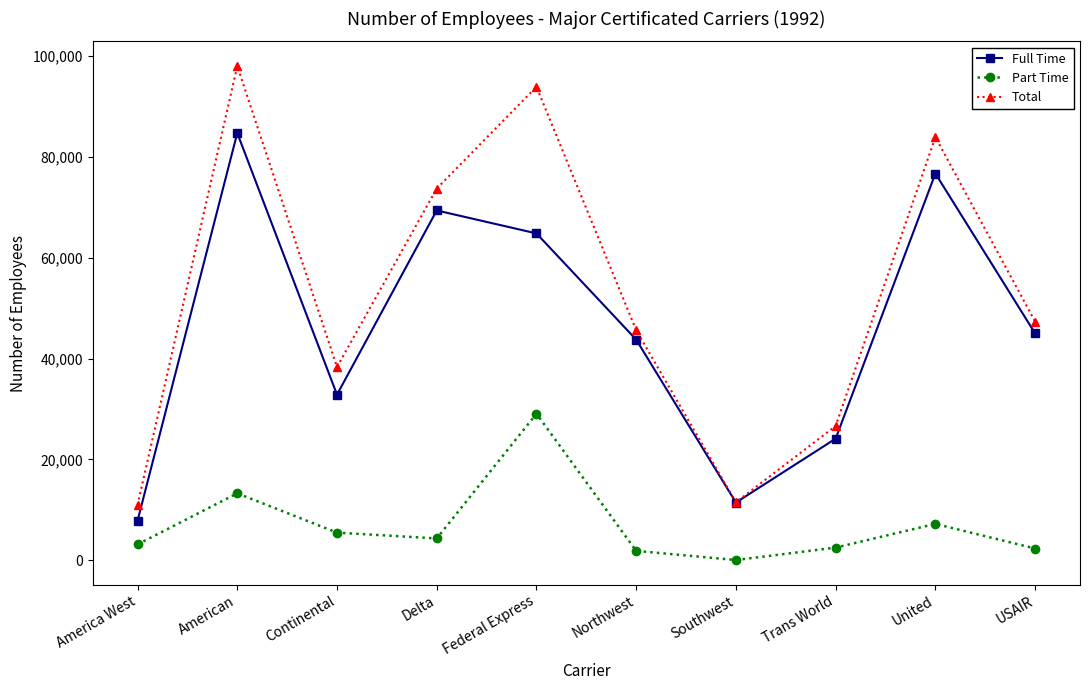

How many data points does each series have?

10